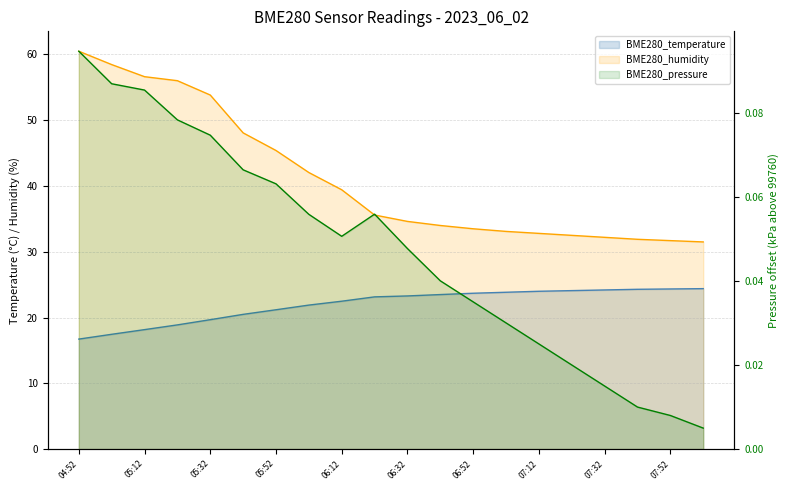

Rank the categories by BME280_pressure_norm value from lowest to highest.

08:02, 07:52, 07:42, 07:32, 07:22, 07:12, 07:02, 06:52, 06:42, 06:32, 06:12, 06:02, 06:22, 05:52, 05:42, 05:32, 05:22, 05:12, 05:02, 04:52